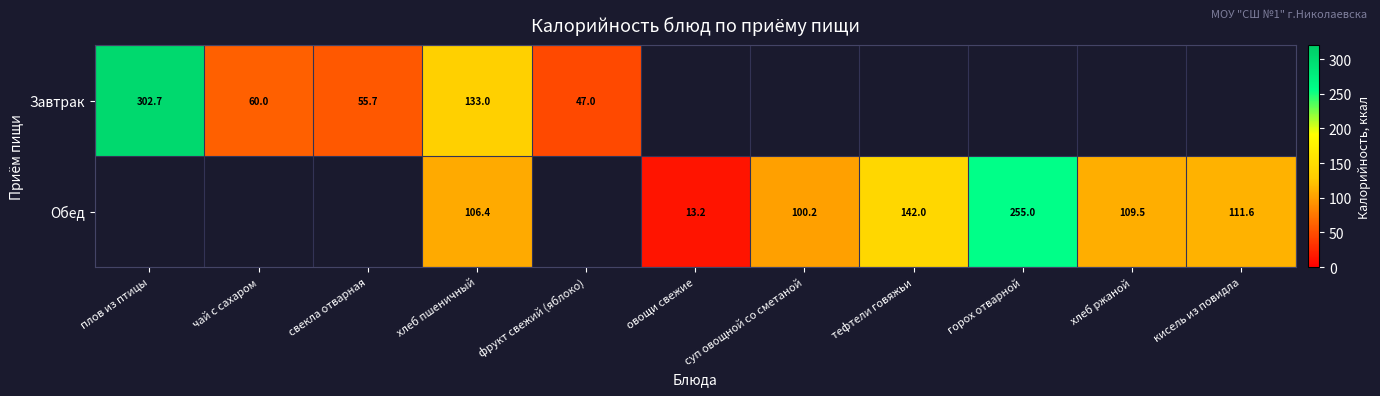

Which category has the lowest value across all series?

овощи свежие